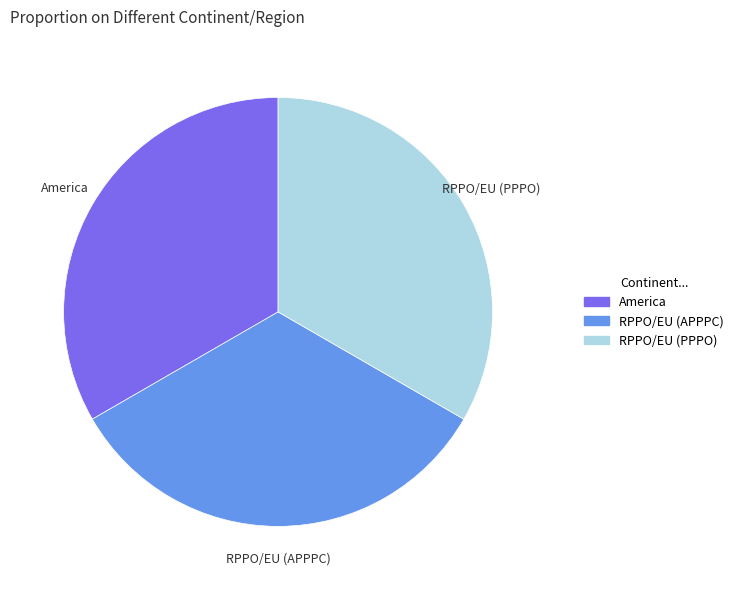

Is it true that America is 47% of the pie?

False